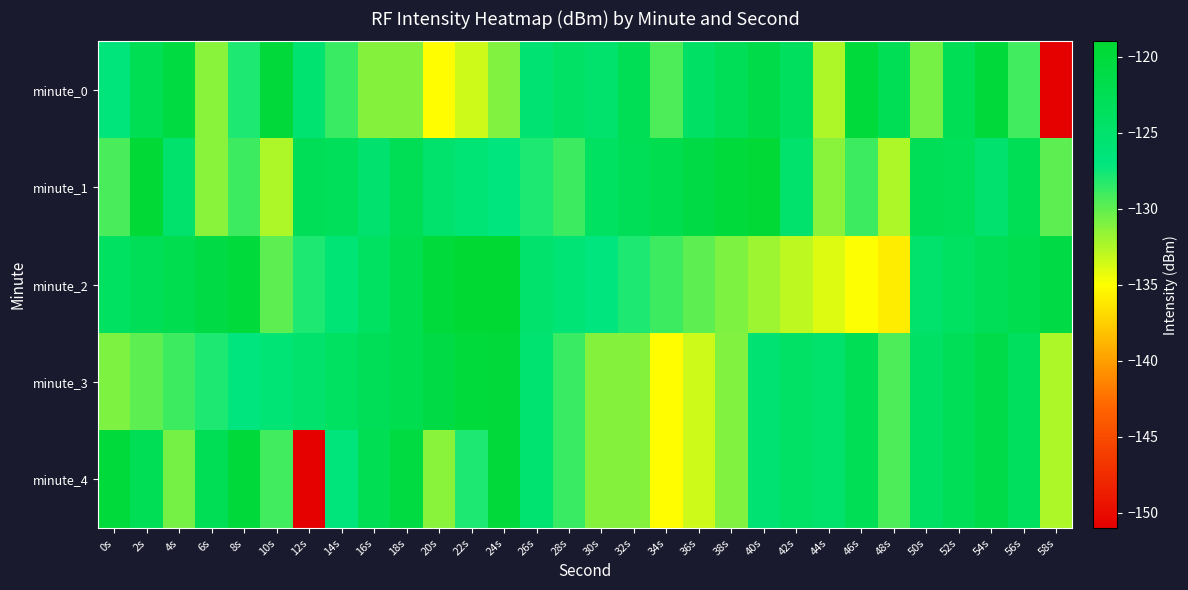

Which series has the largest total across all categories?

minute_1